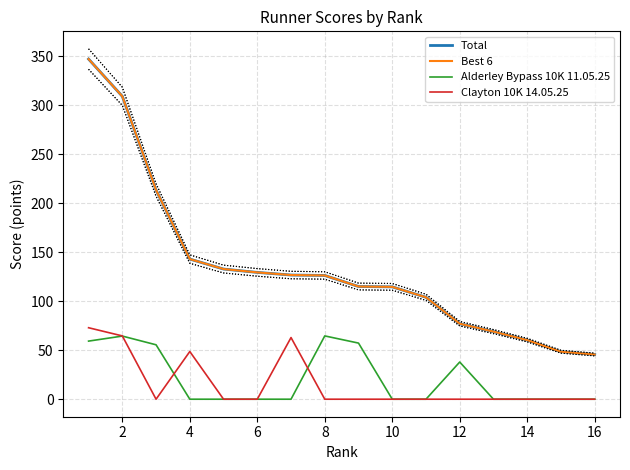

True or false: Alderley Bypass 10K 11.05.25 has more than 2 points higher than both neighbors.

True